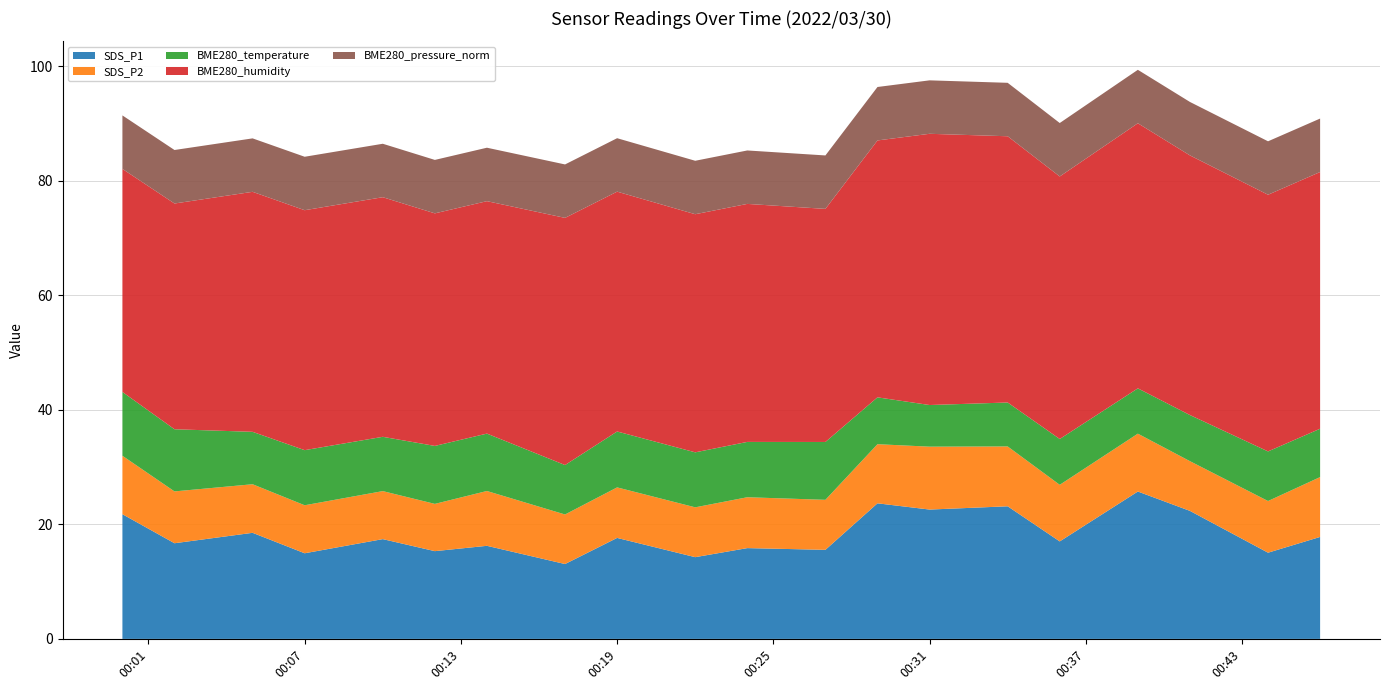

Reading right to left, list all the values displayed in this chart.

SDS_P1: 17.8	15.1	22.4	25.7	17.0	23.1	22.6	23.7	15.6	15.8	14.3	17.6	13.1	16.2	15.3	17.4	14.9	18.5	16.7	21.8
SDS_P2: 10.4	9.0	8.7	10.1	9.9	10.4	11.0	10.3	8.7	8.9	8.7	8.8	8.7	9.6	8.2	8.4	8.4	8.5	9.1	10.2
BME280_temperature: 8.4	8.7	8.1	7.9	8.0	7.7	7.3	8.2	10.1	9.7	9.6	9.8	8.6	10.0	10.1	9.5	9.6	9.2	10.8	11.1
BME280_humidity: 44.8	44.8	45.3	46.3	45.8	46.5	47.4	44.9	40.7	41.5	41.6	41.9	43.1	40.6	40.6	41.8	41.9	41.9	39.4	38.9
BME280_pressure_norm: 9.3	9.3	9.3	9.3	9.3	9.3	9.3	9.3	9.3	9.3	9.3	9.3	9.3	9.3	9.3	9.3	9.3	9.3	9.3	9.3